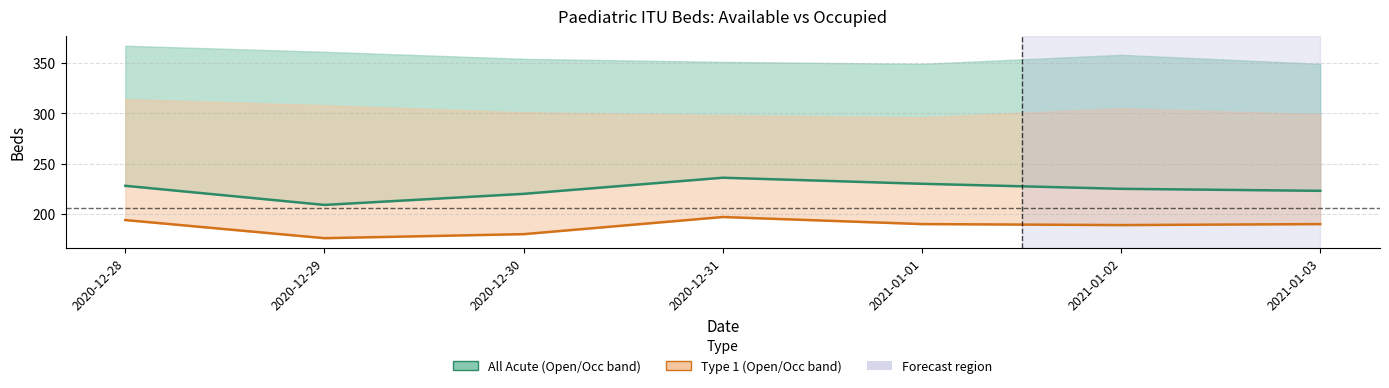

Where is the first local minimum for All Acute Occupied?

2020-12-29